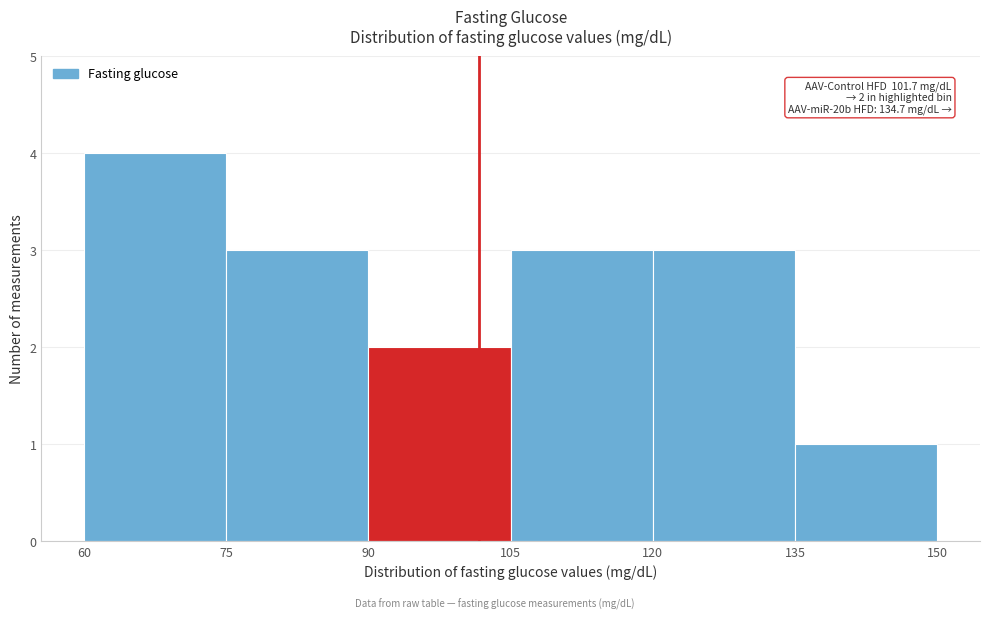

Which range on the x-axis has the tallest bar?

60 to 75